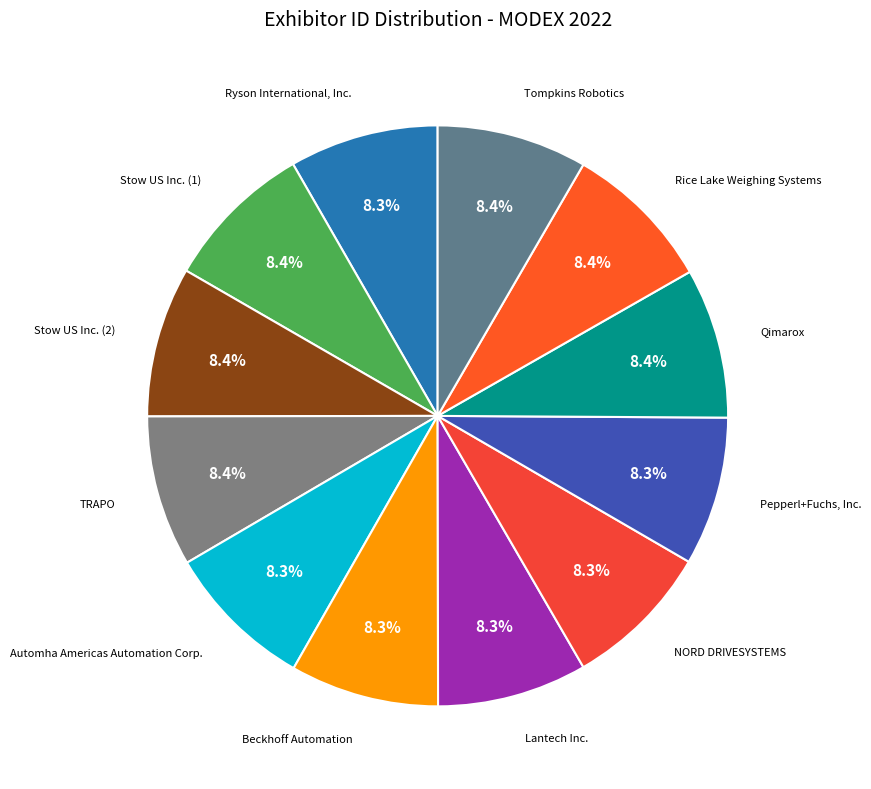

Is the sum of Lantech Inc. and Tompkins Robotics greater than half?

No